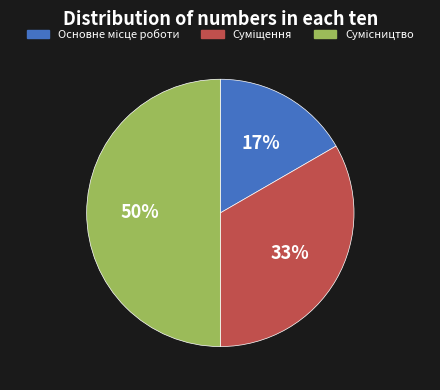

To the nearest percent, what percentage of the pie is Суміщення?

33%